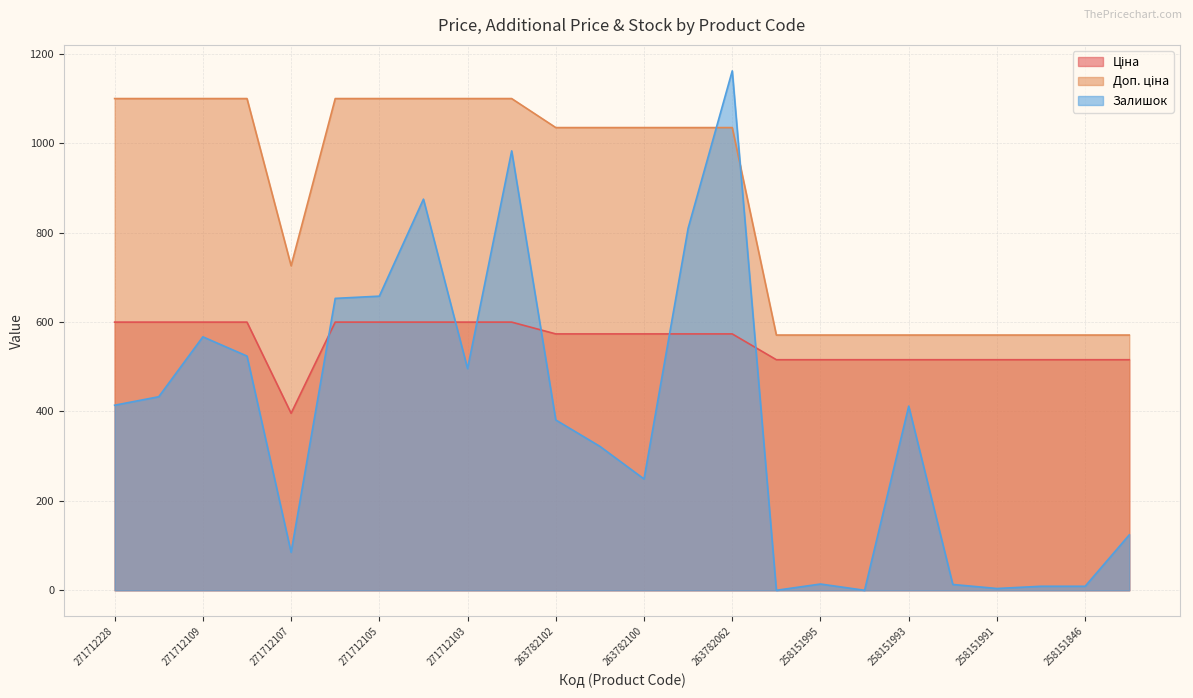

Which series has the largest range (max minus min)?

Залишок